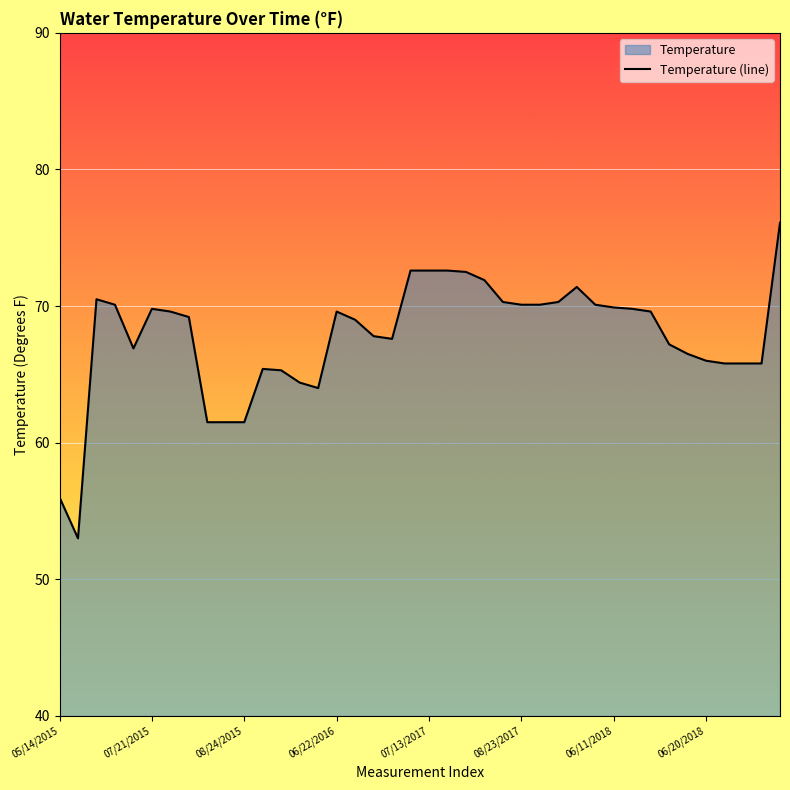

Where is the data nearest to the value 64?

14